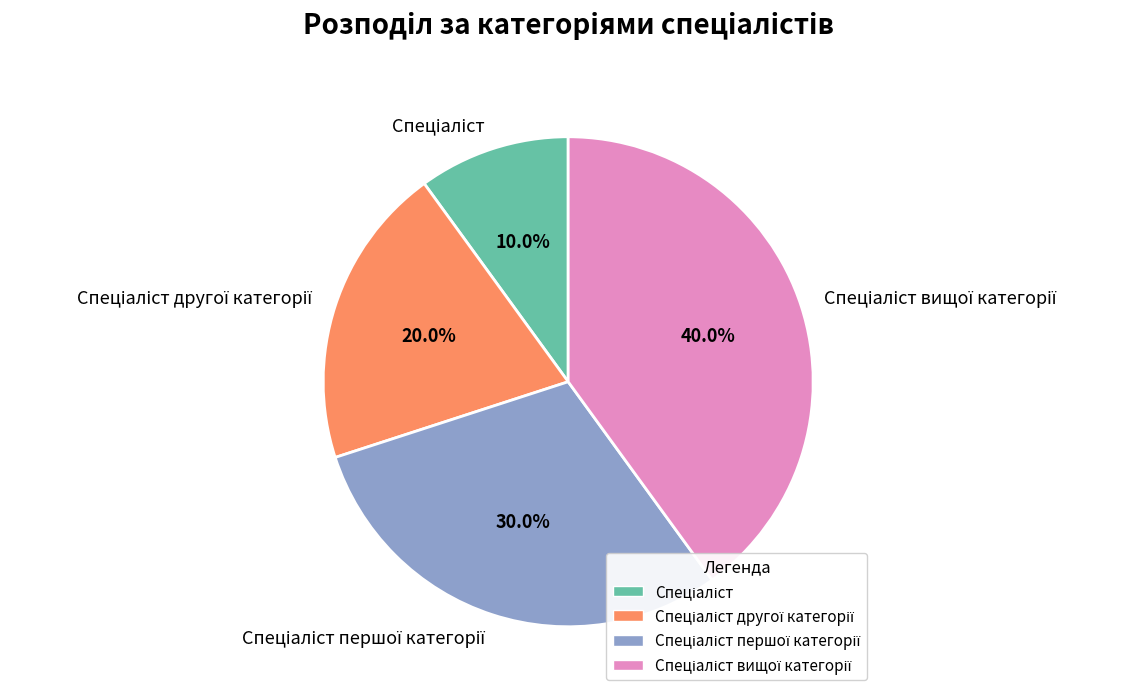

Is there a majority slice in this chart?

No